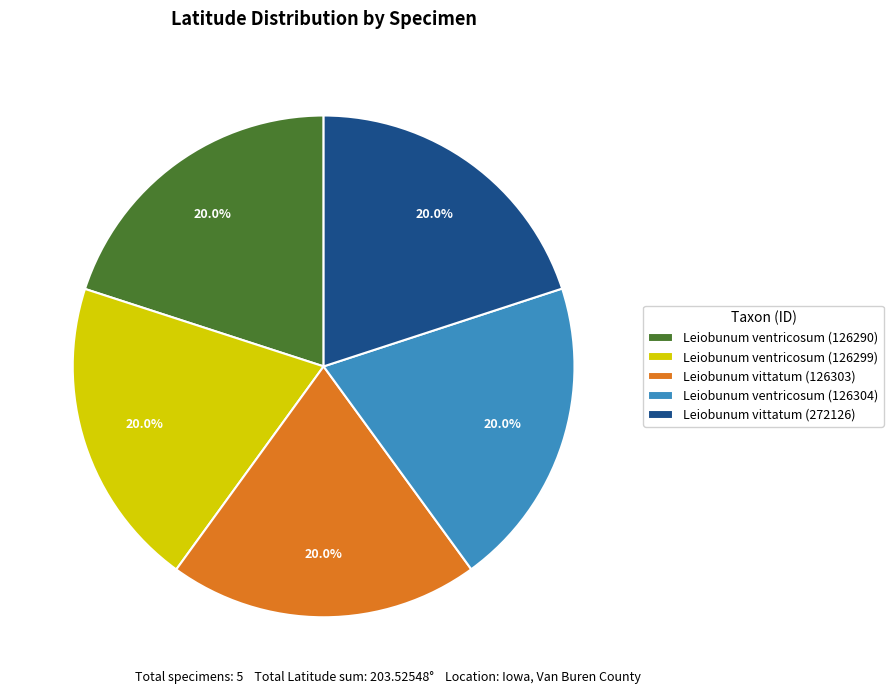

Is there any slice that represents more than half of the pie?

No